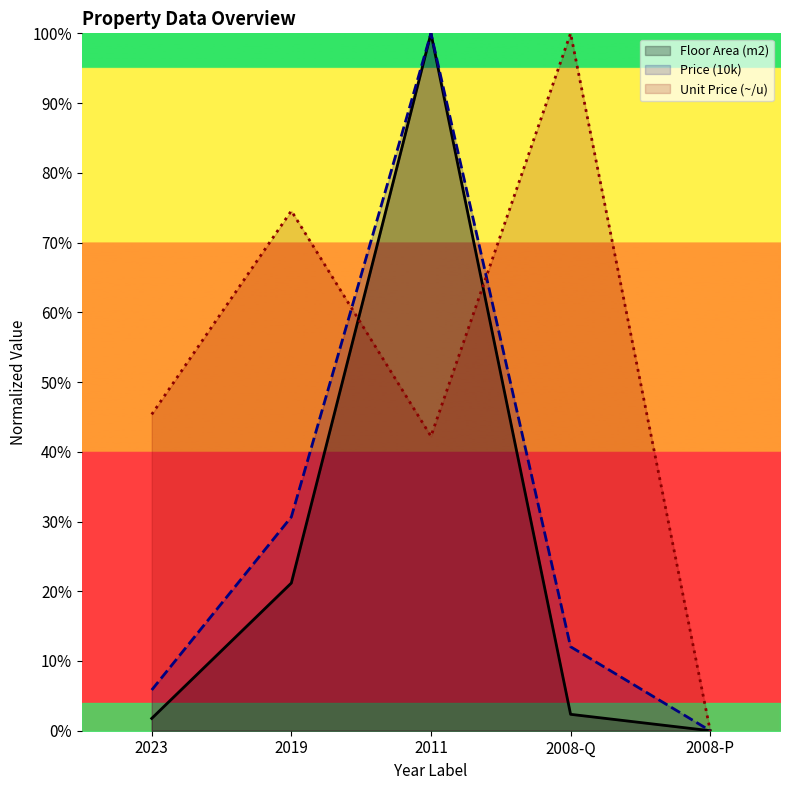

What is the sum of all Unit Price (~/u) values?

262.1